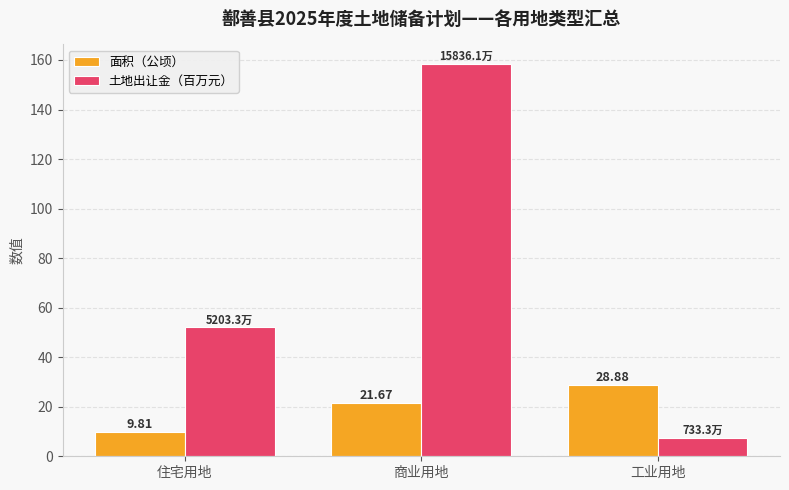

How many values in the 面积（公顷） series are below 21?

1